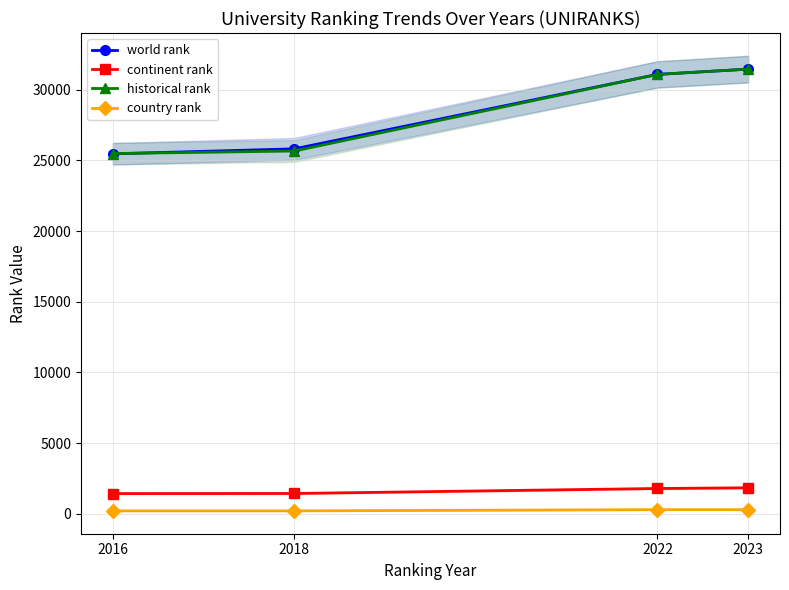

What is the total value across all series at 2016?

52582.5